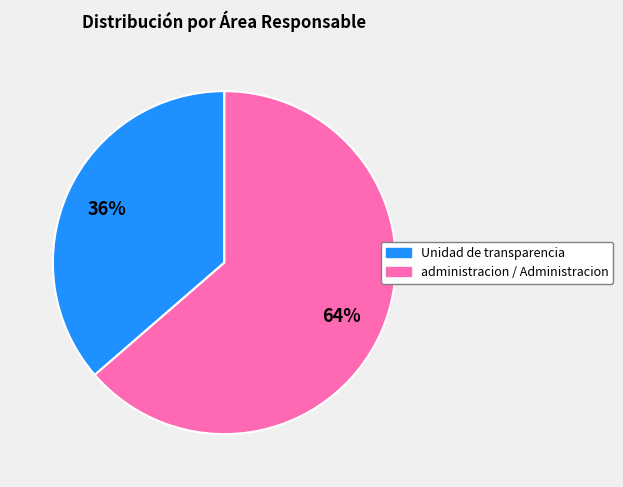

Which slice is the largest?

administracion / Administracion